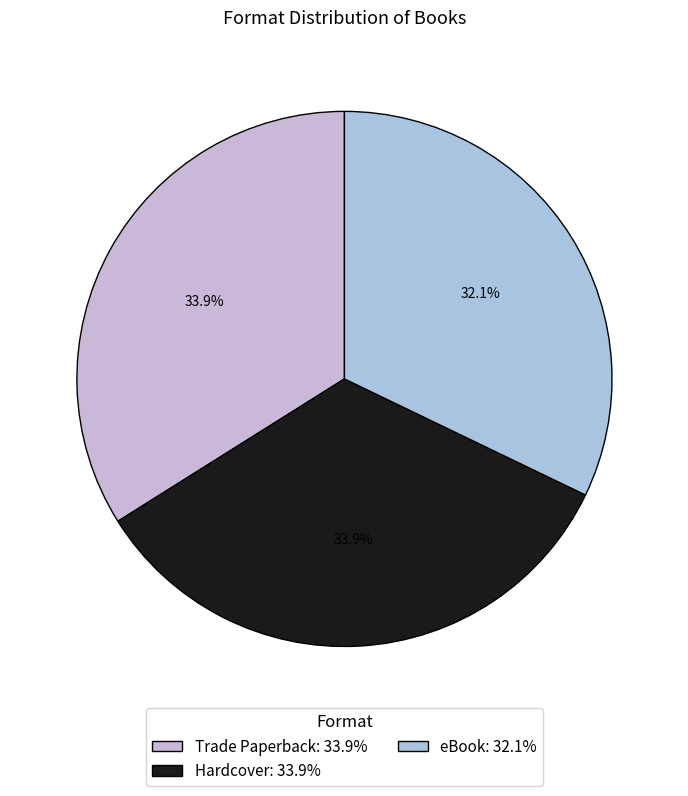

Does any single category account for the majority?

No